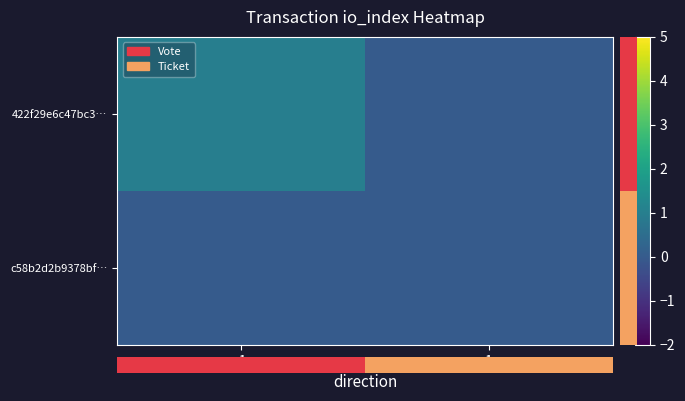

How many values in the 422f29e6c47bc3… series are below 1?

1